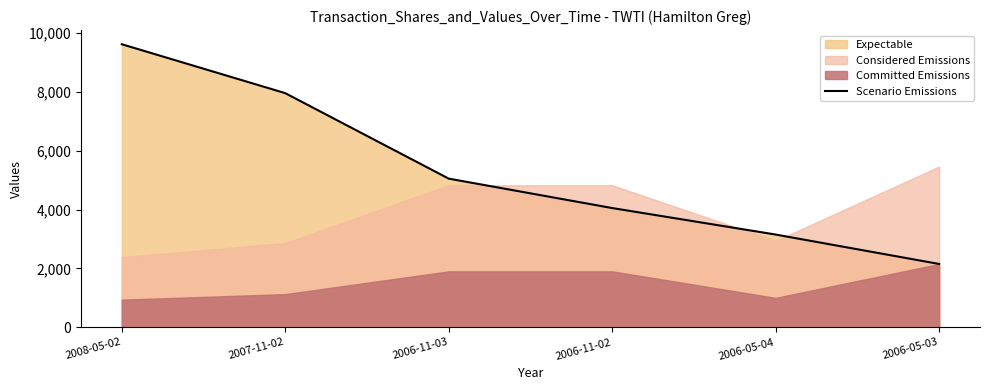

Reading left to right, extract all data points from this chart.

9622	7959	5053	4053	3152	2152